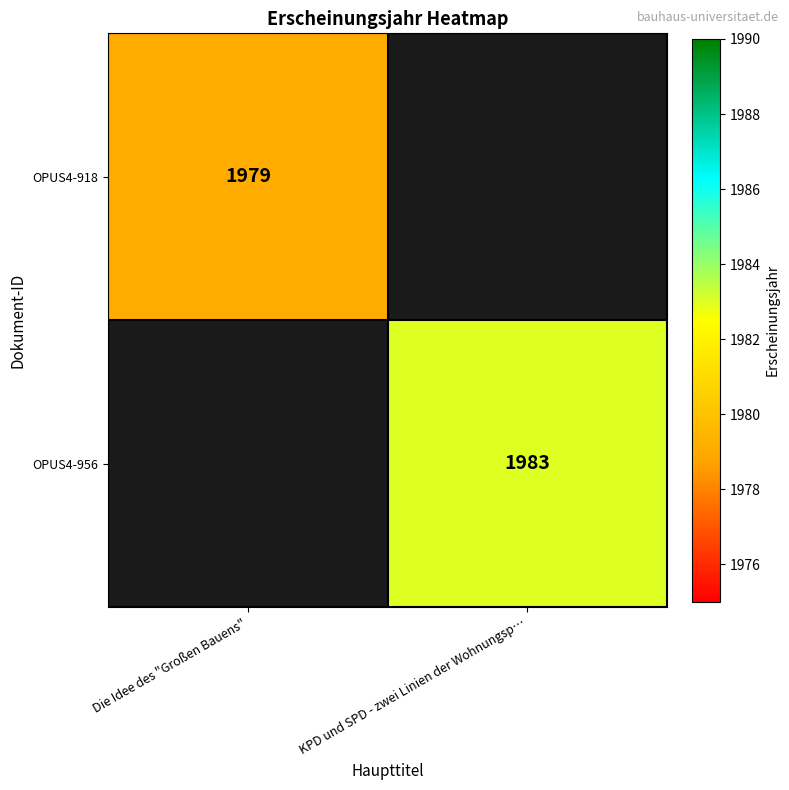

Is it true that OPUS4-918 equals 1364 at Die Idee des "Großen Bauens"?

False